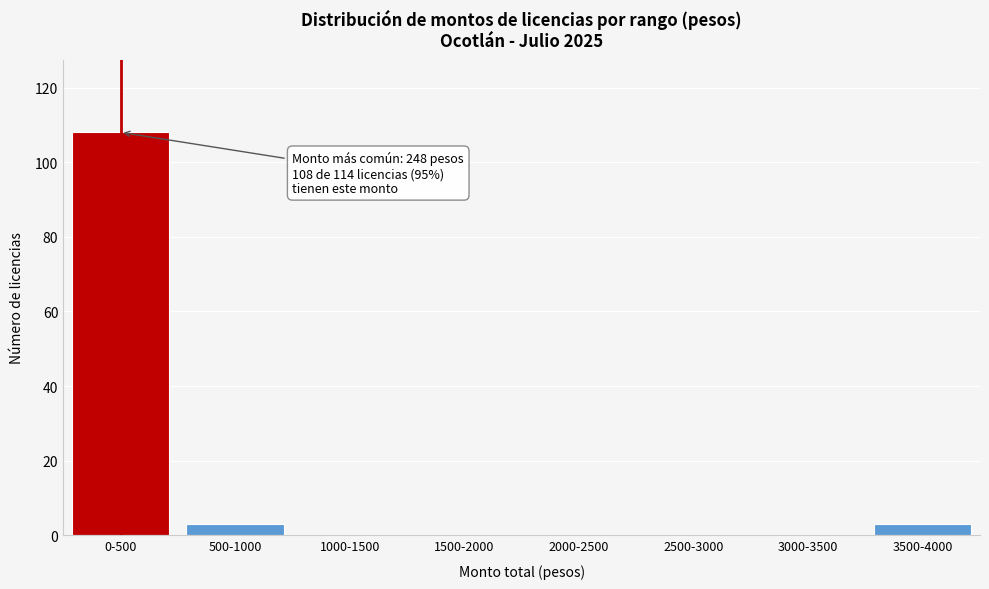

Reading right to left, extract all data points from this chart.

3500-4000=3	3000-3500=0	2500-3000=0	2000-2500=0	1500-2000=0	1000-1500=0	500-1000=3	0-500=108